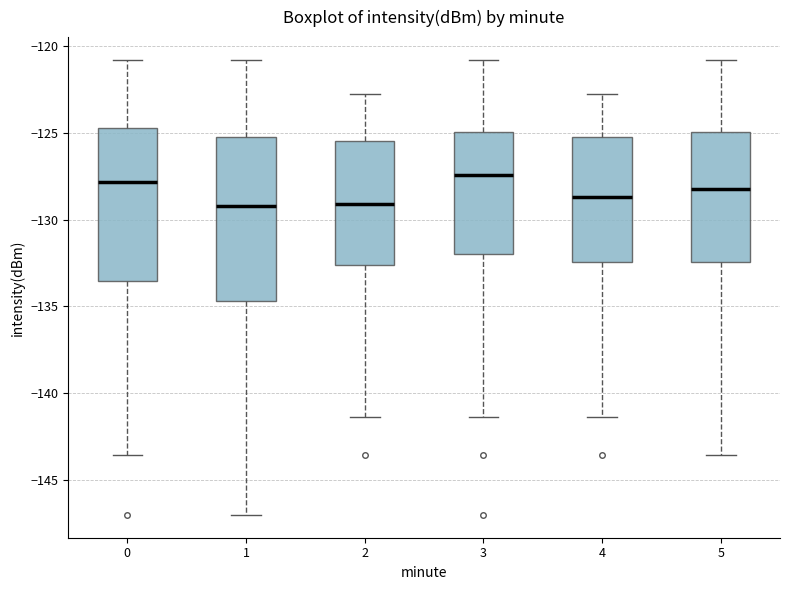

Where does the lower whisker of the box at x = 4 end on the y-axis? The values are not printed on the chart, so give them approximately, as read against the axis.

-141.5